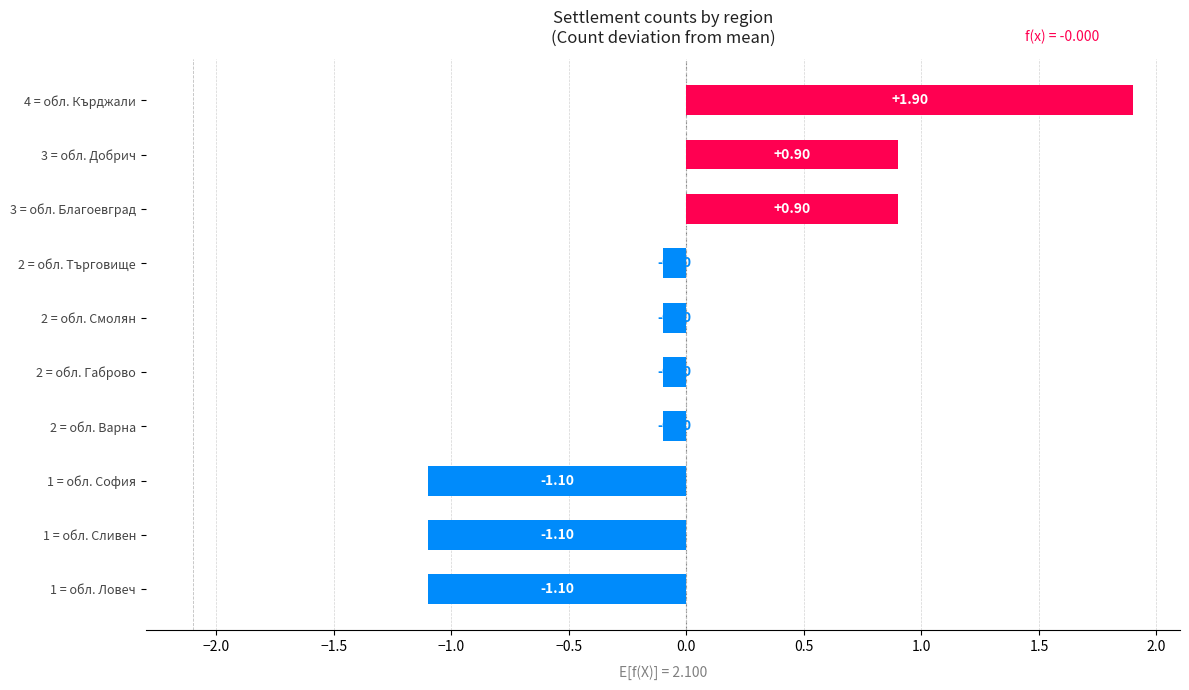

Between 2 = обл. Варна and 1 = обл. Ловеч, which is larger?

2 = обл. Варна